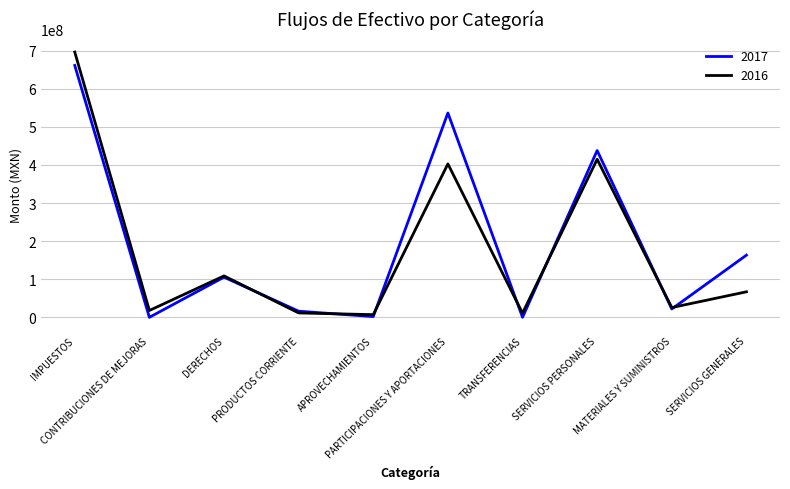

List the series in order of their peak value, lowest first.

2017, 2016